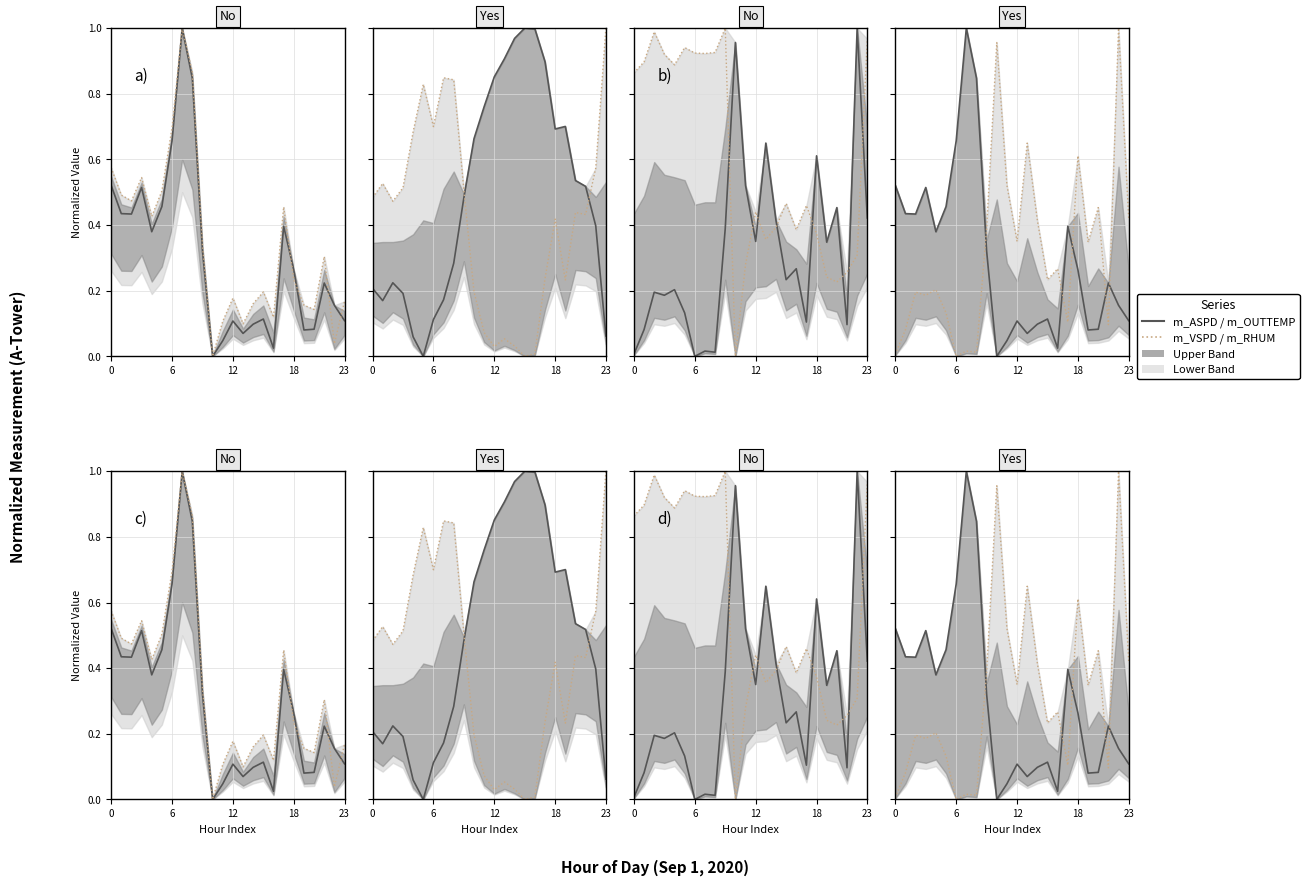

True or false: m_OUTTEMP has a value of 1.0 at 16:00.

True